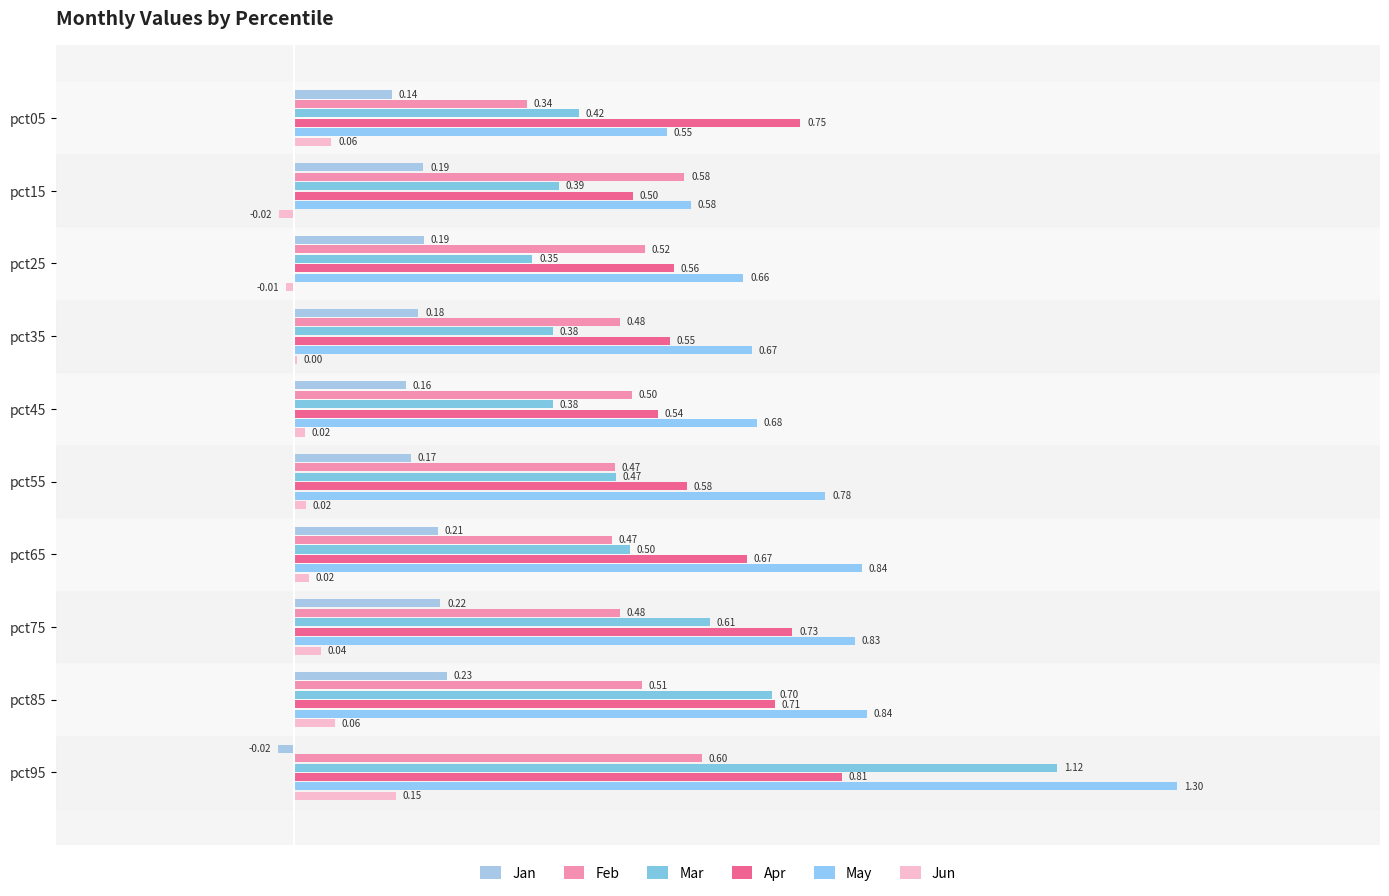

At how many categories does at least one series exceed 0?

10